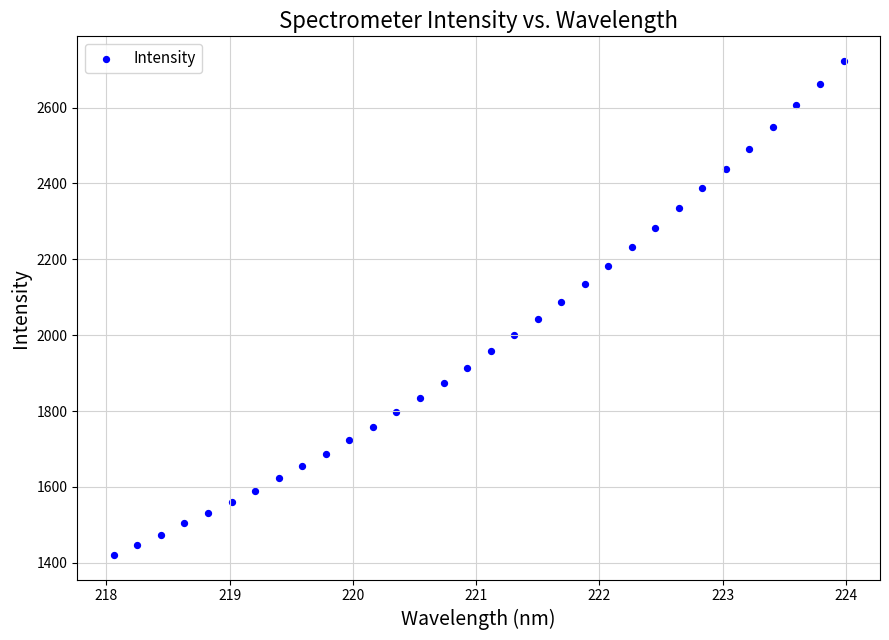

What is the range of X values (max minus min)?

5.9